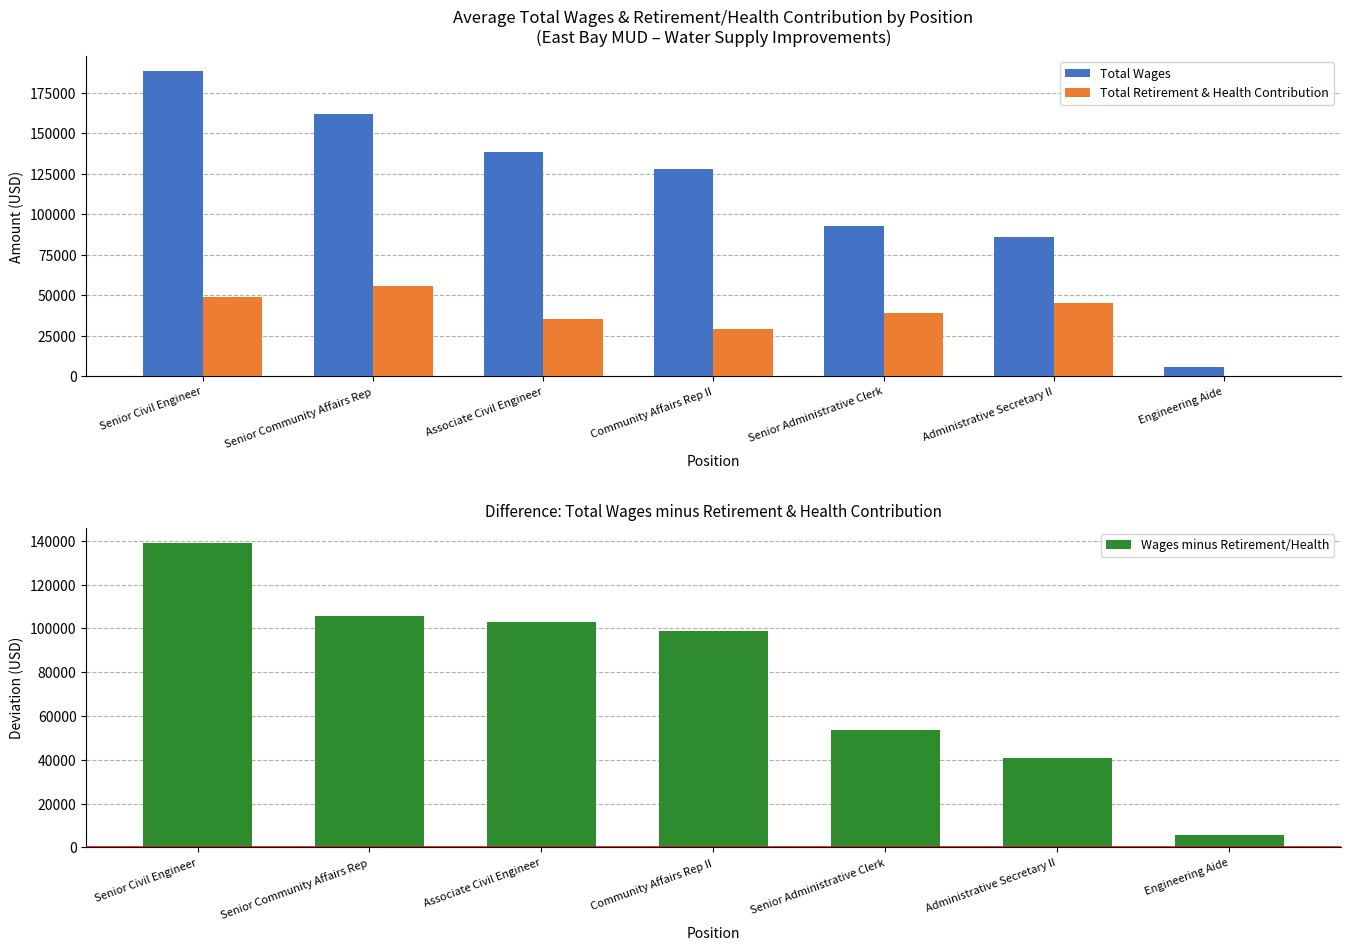

What is the total value across all series at Community Affairs Rep II?

255604.0